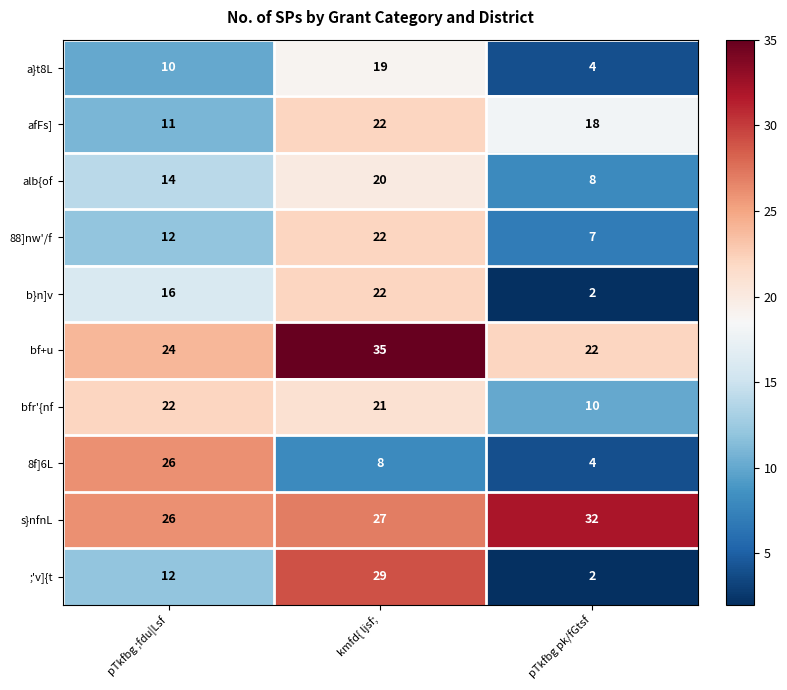

List the labels in order of ;'v]{t value, smallest first.

pTkfbg pk/fGtsf, pTkfbg ;fdu|Lsf, kmfd{ ljsf;